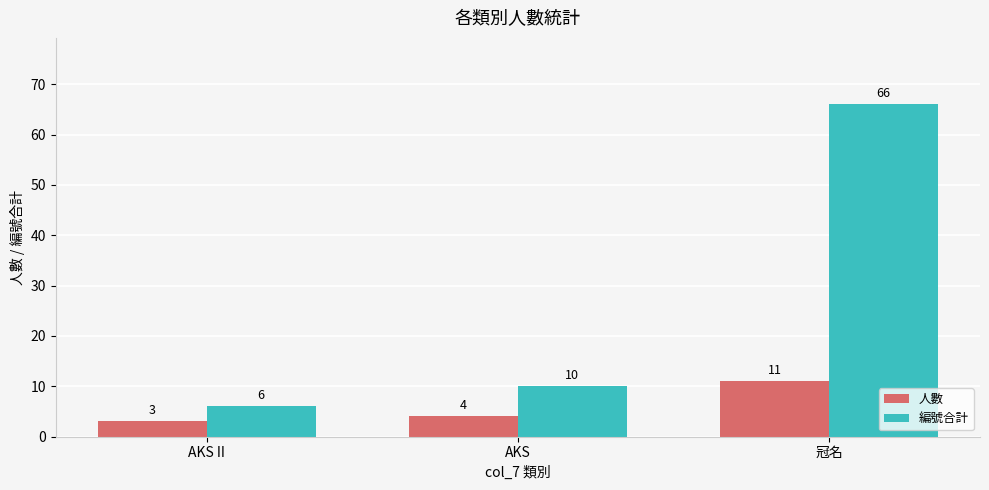

Which series changed the most between AKS and 冠名?

編號合計